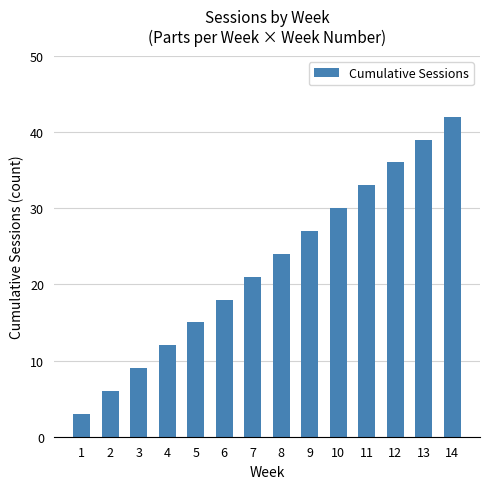

What is the sum of all values?

315